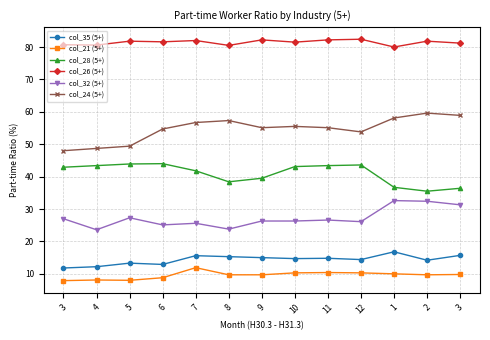

At 3, list the series in order from smallest to largest.

col_21 (5+), col_35 (5+), col_32 (5+), col_28 (5+), col_24 (5+), col_26 (5+)